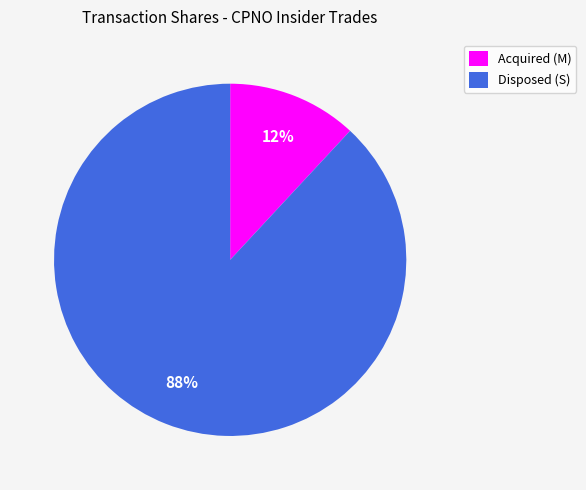

Rank the categories by value from lowest to highest.

Acquired (M), Disposed (S)